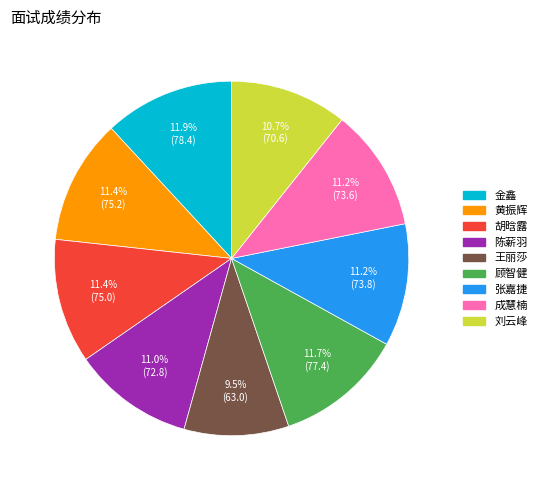

To the nearest percent, what is the difference between the largest and smallest slice percentages?

2%